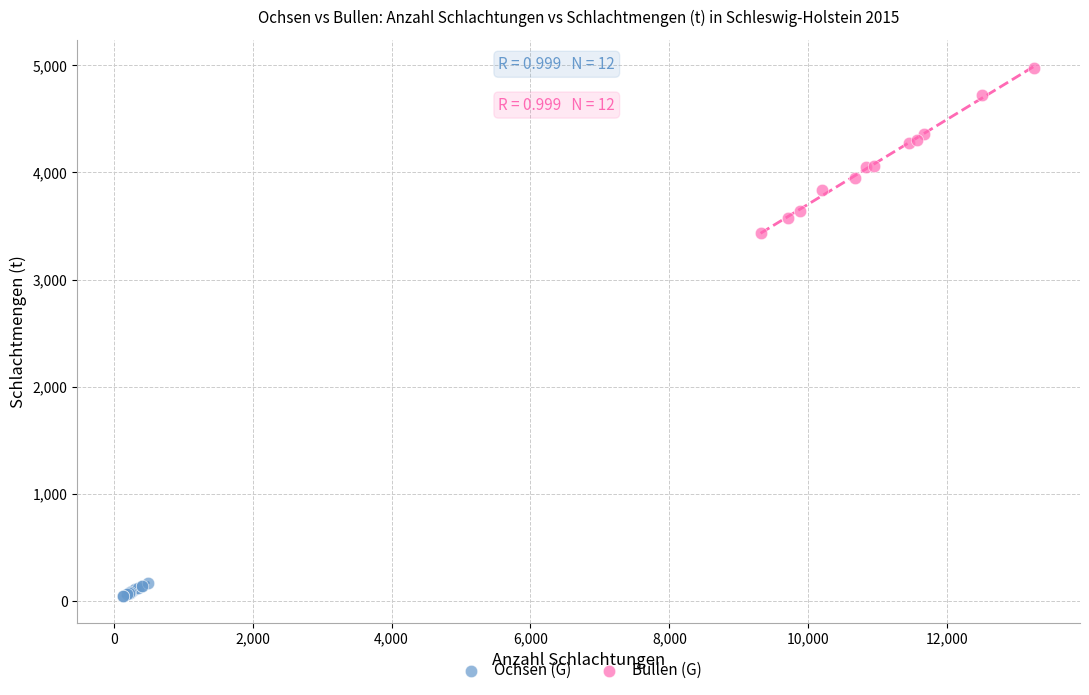

Which series reaches the maximum Y coordinate?

Bullen (G)